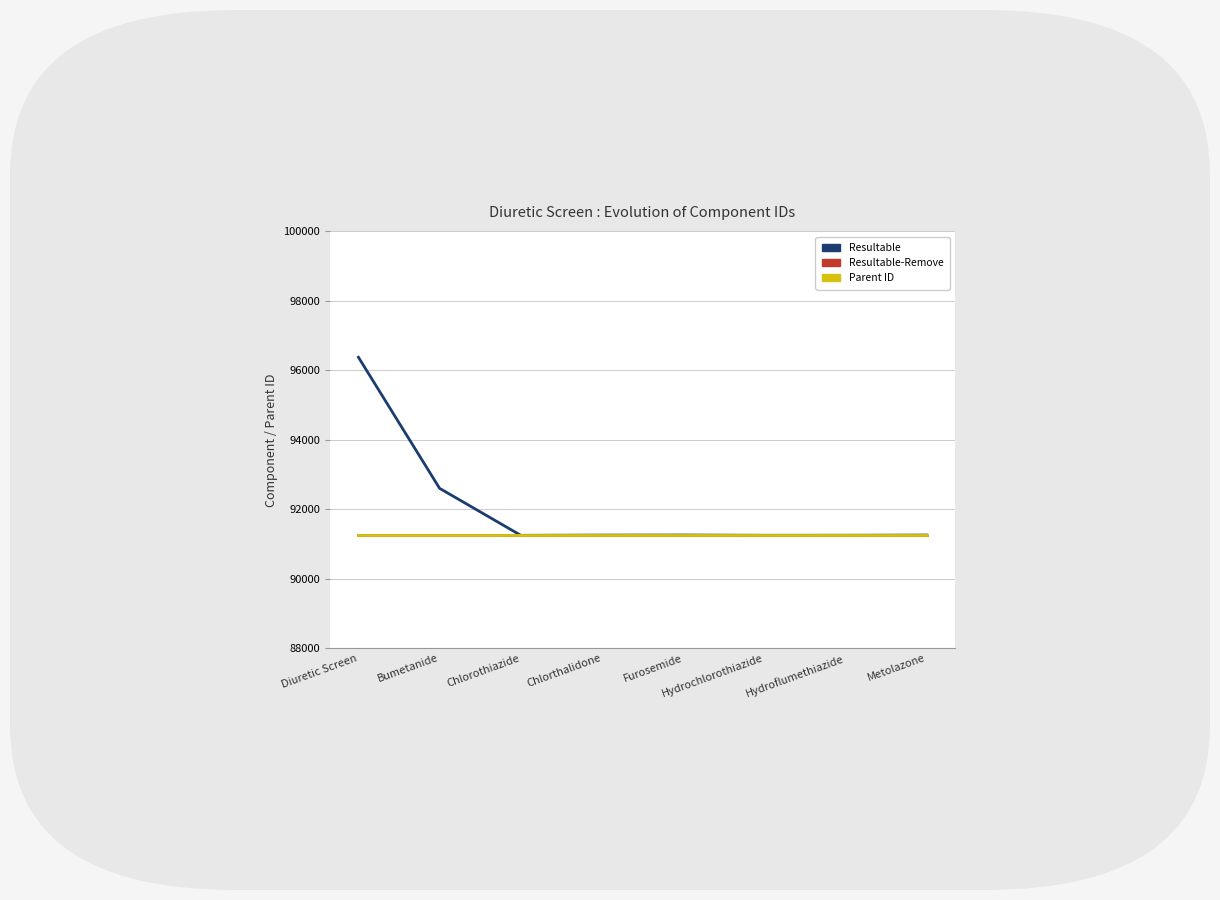

True or false: Resultable-Remove has a value of 91254 at Chlorothiazide.

True